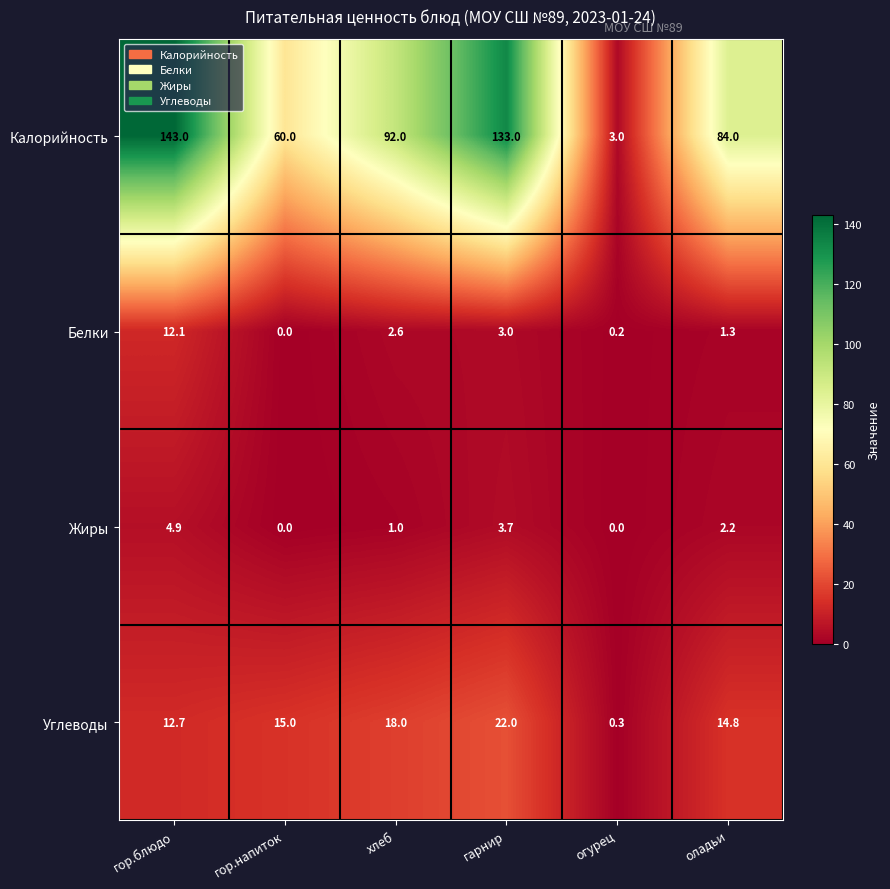

What is the difference between the maximum and minimum values in the Углеводы series?

21.7